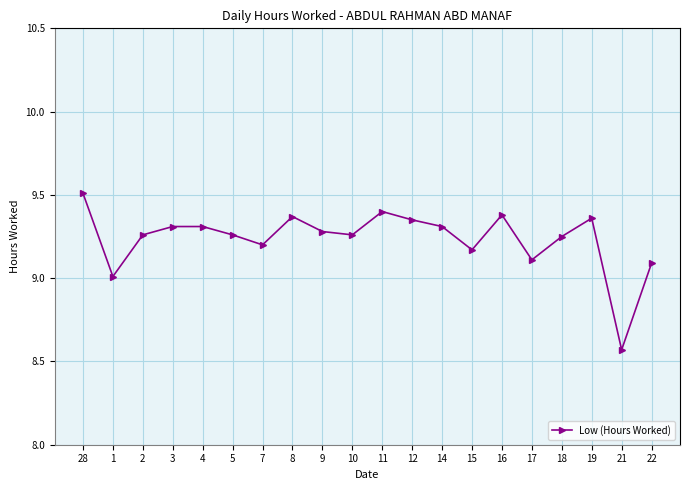

How many data points does each series have?

20